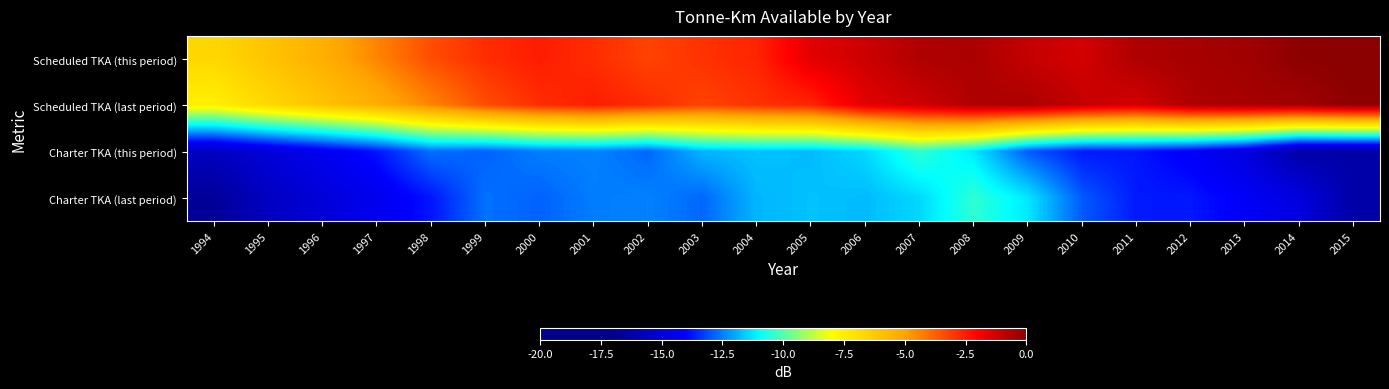

Reading left to right, extract all data points from this chart.

Scheduled TKA (this period): 1994=-6.7	1995=-6.0	1996=-5.4	1997=-4.4	1998=-3.4	1999=-2.8	2000=-2.5	2001=-2.8	2002=-3.2	2003=-2.9	2004=-2.7	2005=-1.5	2006=-1.2	2007=-0.6	2008=-0.6	2009=-1.0	2010=-1.3	2011=-0.6	2012=-0.5	2013=-0.4	2014=-0.1	2015=0.0
Scheduled TKA (last period): 1994=-7.5	1995=-6.7	1996=-6.0	1997=-5.4	1998=-4.4	1999=-3.4	2000=-2.8	2001=-2.5	2002=-2.8	2003=-3.2	2004=-2.9	2005=-2.7	2006=-1.5	2007=-1.2	2008=-0.6	2009=-0.6	2010=-1.0	2011=-1.3	2012=-0.6	2013=-0.5	2014=-0.4	2015=-0.1
Charter TKA (this period): 1994=-15.6	1995=-15.0	1996=-14.4	1997=-13.7	1998=-12.7	1999=-12.8	2000=-12.5	2001=-12.5	2002=-12.8	2003=-11.9	2004=-11.7	2005=-11.8	2006=-11.4	2007=-10.5	2008=-11.3	2009=-12.9	2010=-13.7	2011=-13.7	2012=-14.1	2013=-14.8	2014=-16.2	2015=-16.2
Charter TKA (last period): 1994=-16.6	1995=-15.6	1996=-15.0	1997=-14.4	1998=-13.7	1999=-12.7	2000=-12.8	2001=-12.5	2002=-12.5	2003=-12.8	2004=-11.9	2005=-11.7	2006=-11.8	2007=-11.4	2008=-10.5	2009=-11.3	2010=-12.9	2011=-13.7	2012=-13.7	2013=-14.1	2014=-14.8	2015=-16.2